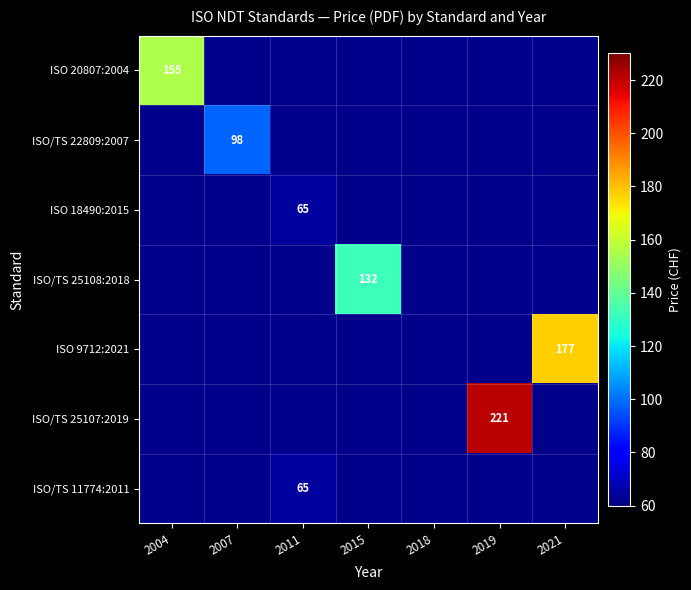

Between 2021 and 2019, which is larger?

2019